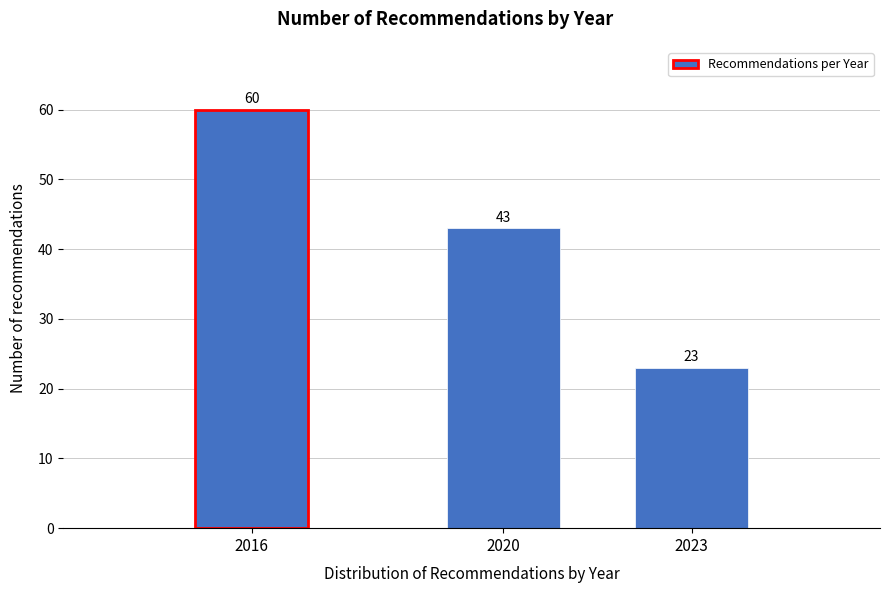

Reading right to left, list all the values displayed in this chart.

2023=23	2020=43	2016=60